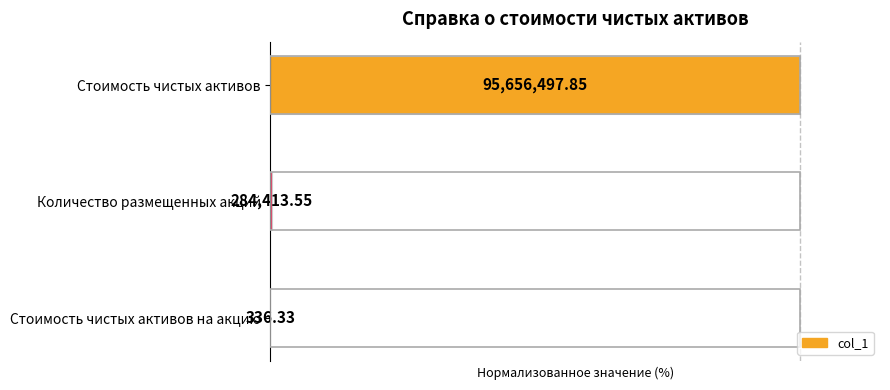

What is the average value?

33.4